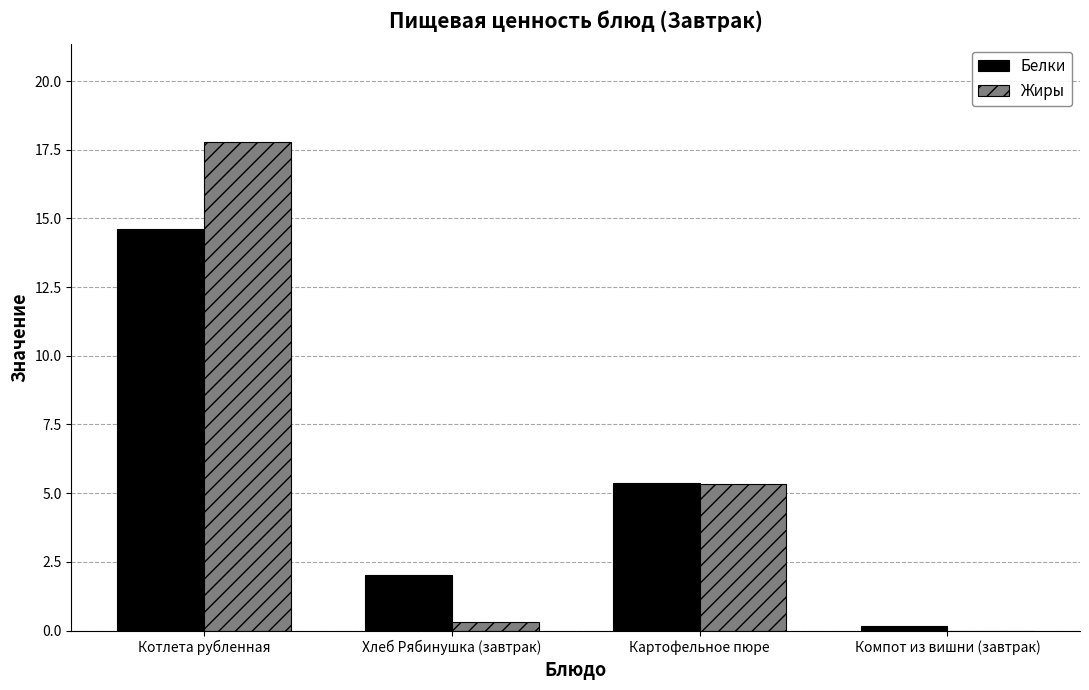

What is the highest value of the Жиры series?

17.8